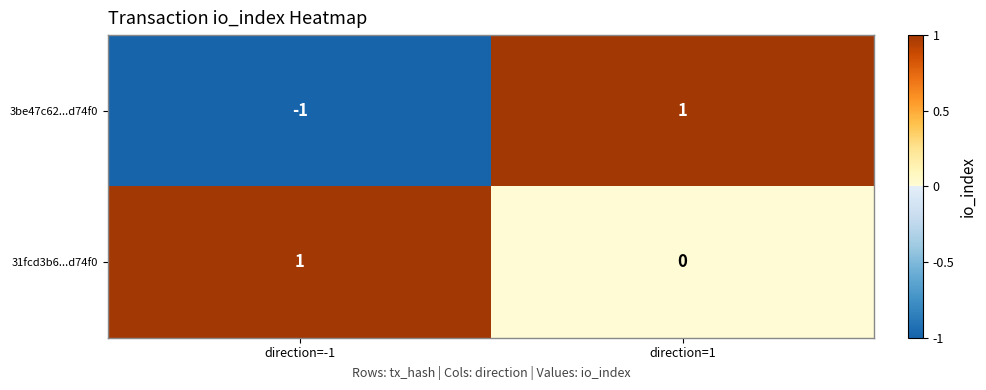

Rank the series at direction=-1 from highest to lowest value.

31fcd3b6...d74f0, 3be47c62...d74f0